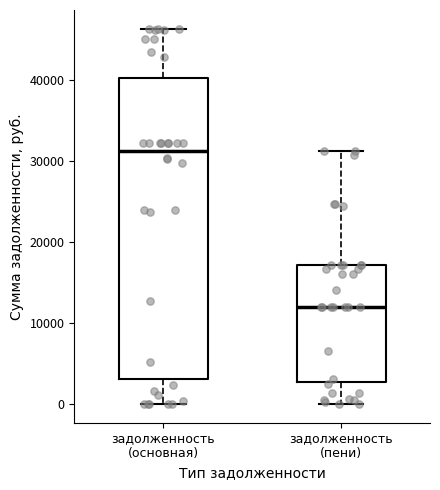

Where is the lower edge of the box for задолженность (основная) on the y-axis? The values are not printed on the chart, so give them approximately, as read against the axis.

3000